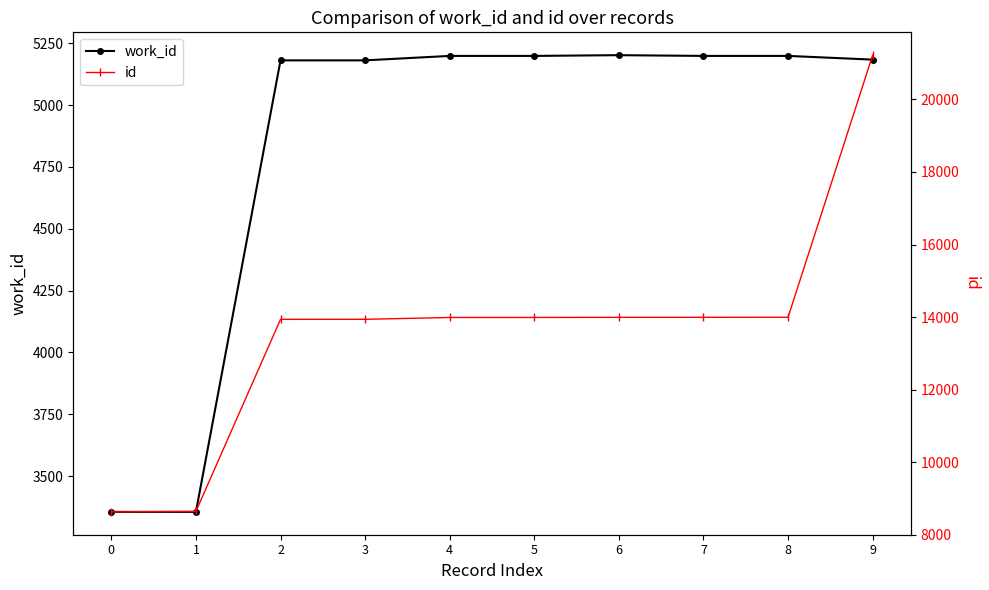

Is it true that id equals 8641 at 1?

True